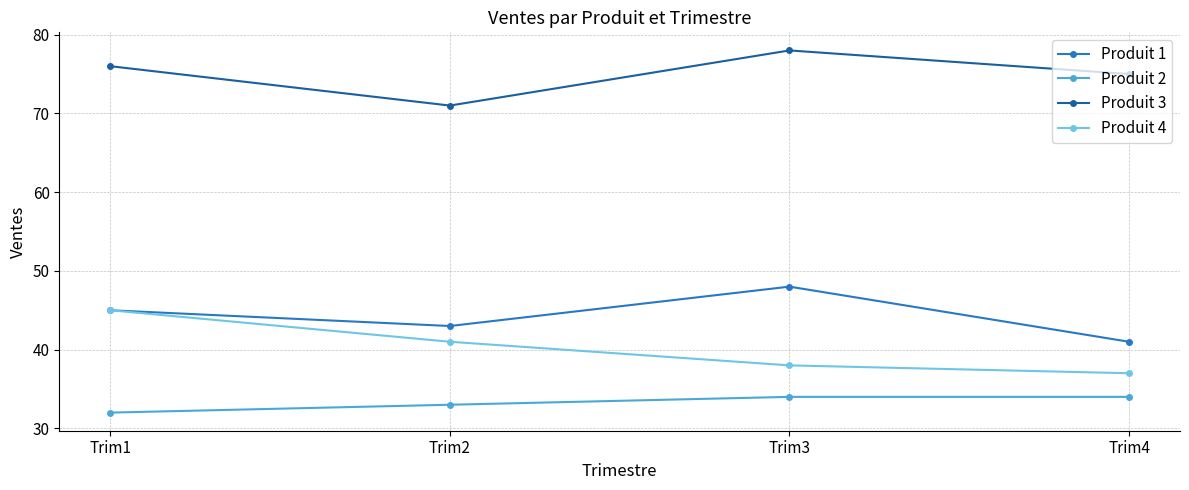

How many lines are shown in the chart?

4